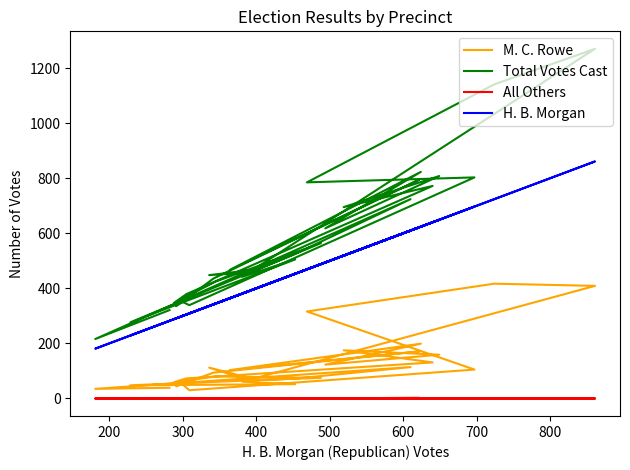

How many interior local peaks does the H. B. Morgan series have?

9